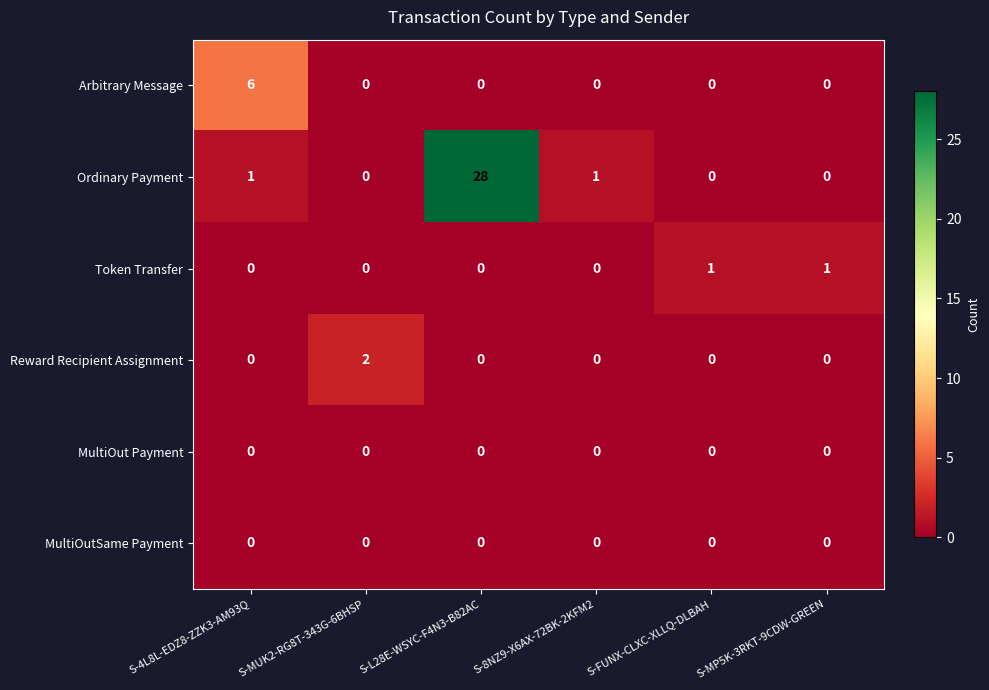

Which series has the largest total across all categories?

Ordinary Payment